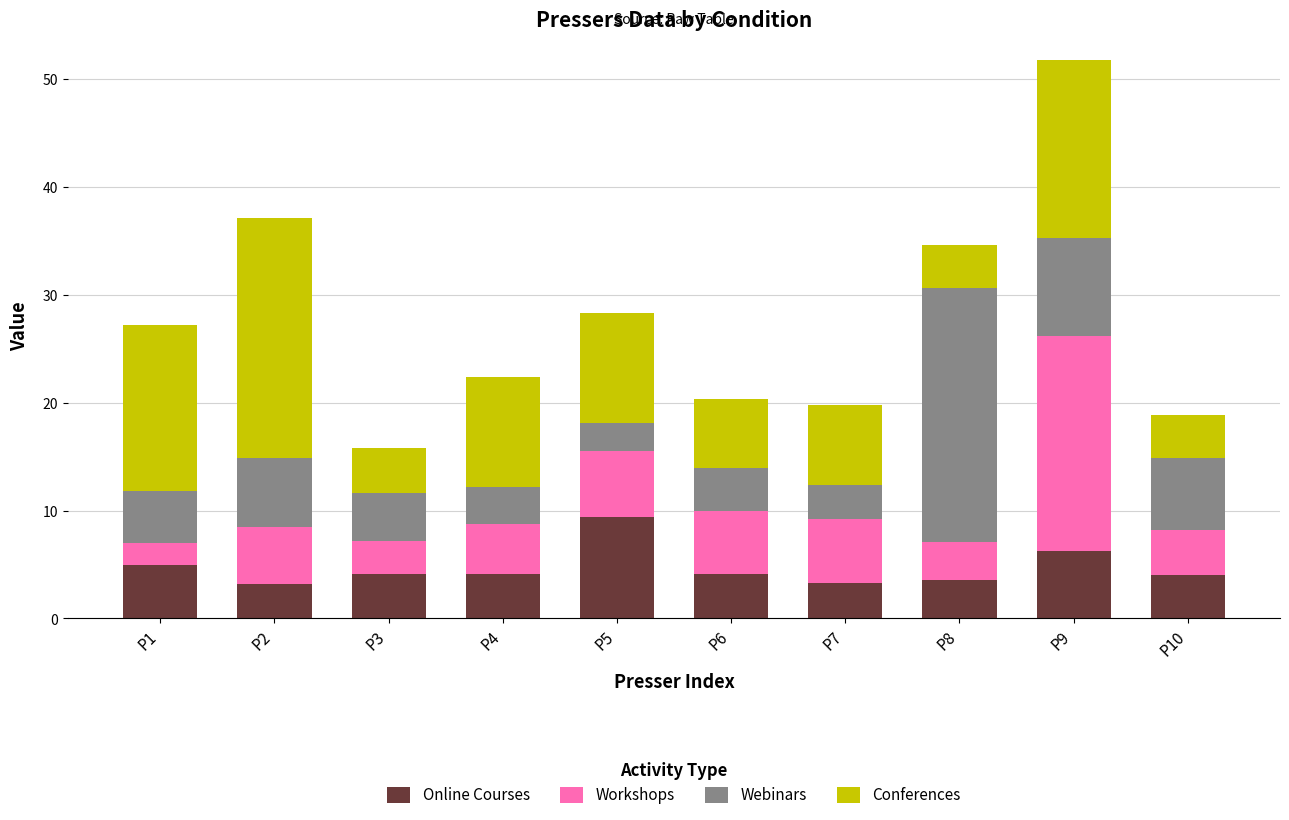

At which category is the sum across all series the highest?

P9